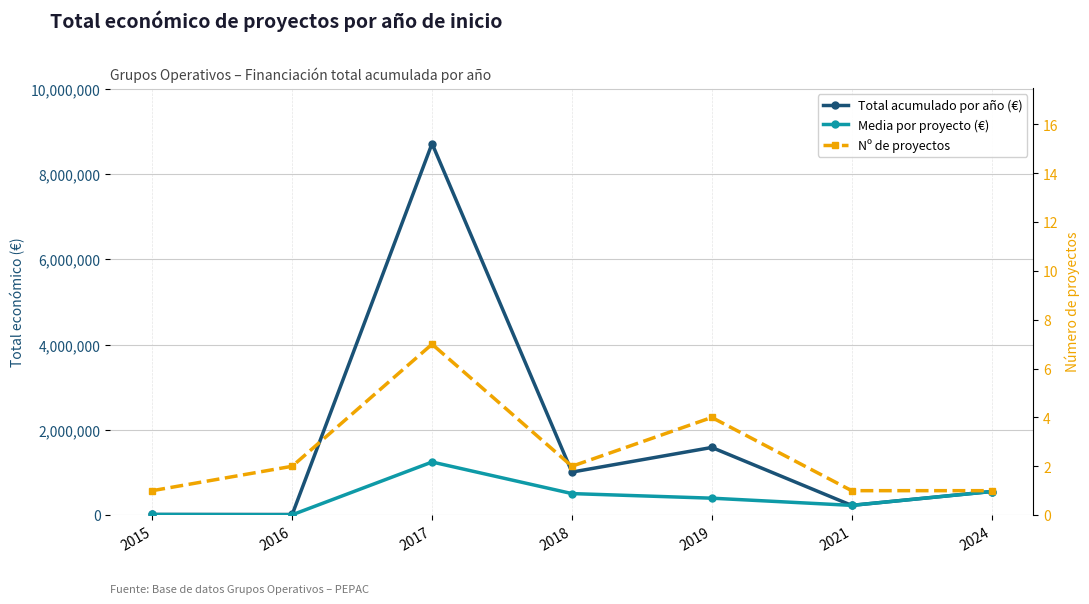

What is the difference between the highest and lowest values at 2019?

1587775